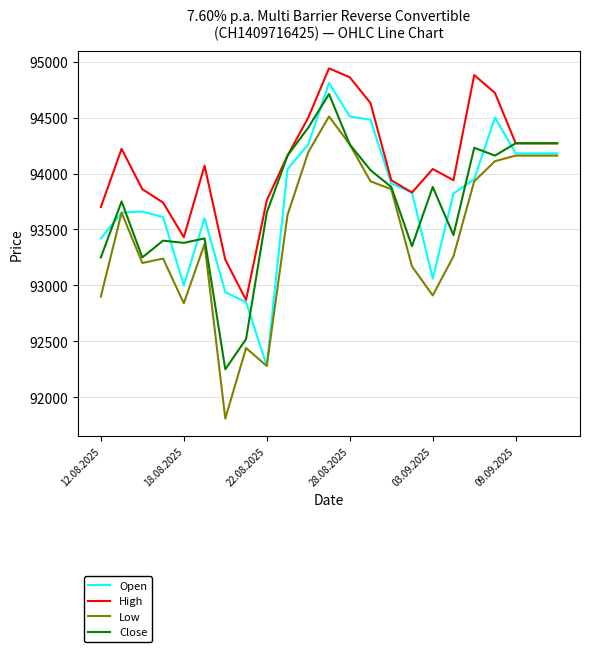

Rank the series by their maximum value, from highest to lowest.

High, Open, Close, Low